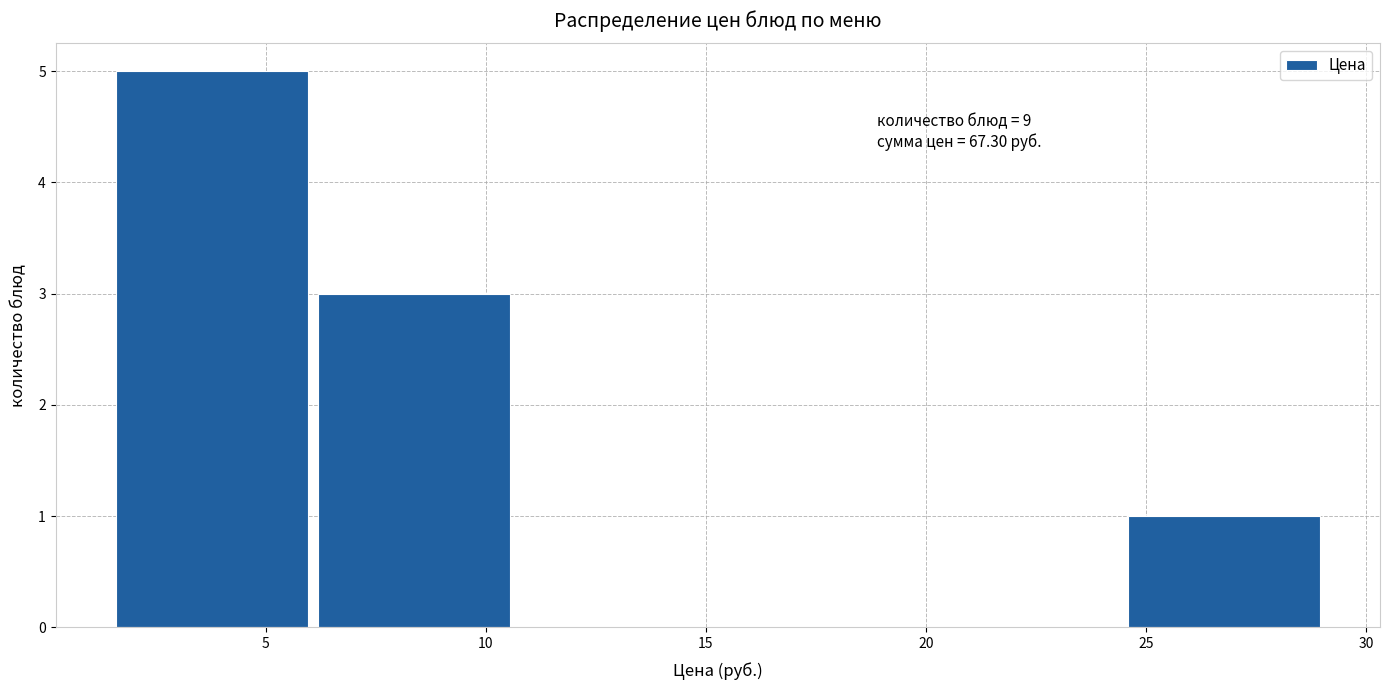

Over which range of the x-axis is the bar tallest?

1.5 to 6.0